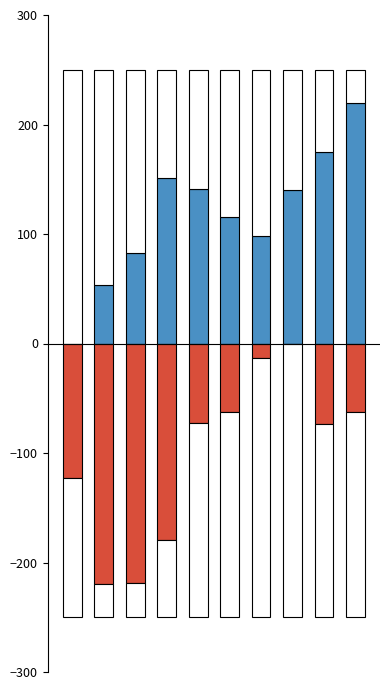

Reading left to right, extract all data points from this chart.

დასაქმებულთა საშუალო რაოდენობა: 0=0.0	1=53.8	2=82.9	3=150.8	4=141.2	5=115.5	6=98.0	7=140.5	8=174.7	9=220.0
სუბიექტთა რაოდენობა: 0=-122.9	1=-220.0	2=-219.0	3=-179.5	4=-72.7	5=-62.7	6=-12.9	7=0.0	8=-73.2	9=-62.7